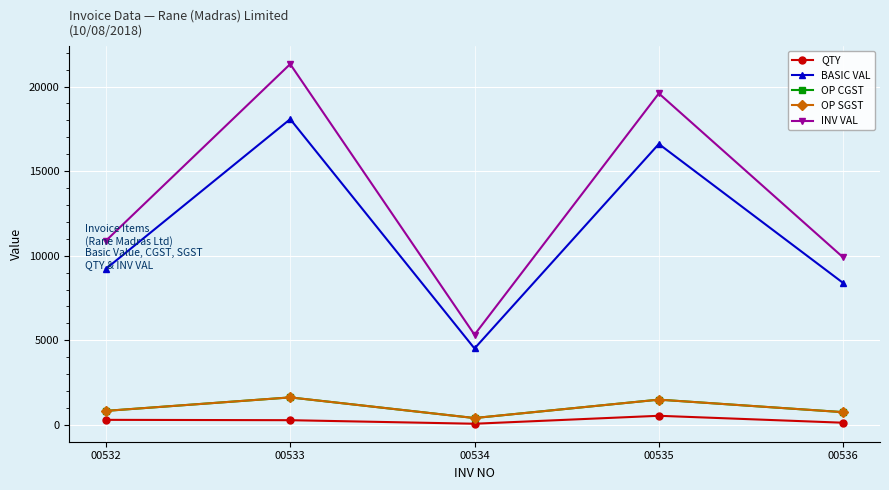

Is this an area chart (filled region under the line)?

No